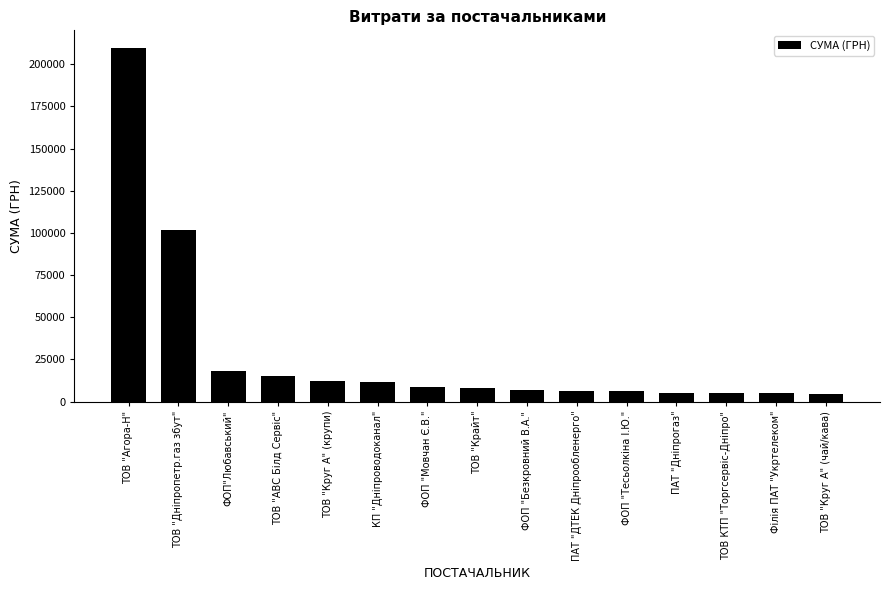

Is it true that the value at ТОВ "Агора-Н" is 92304.6?

False